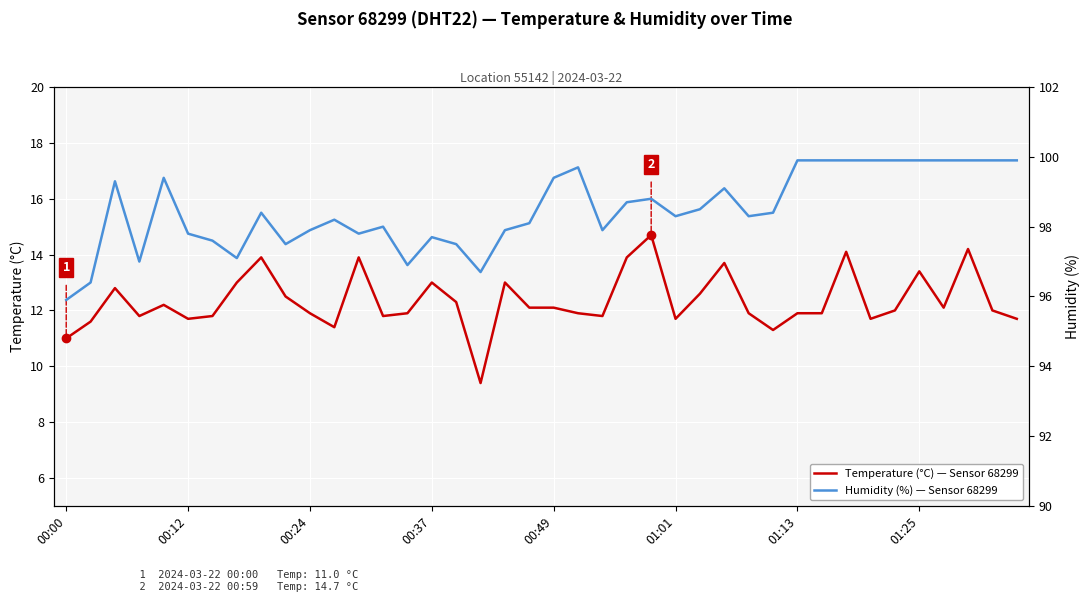

List the series in order of their overall mean, lowest first.

temperature, humidity